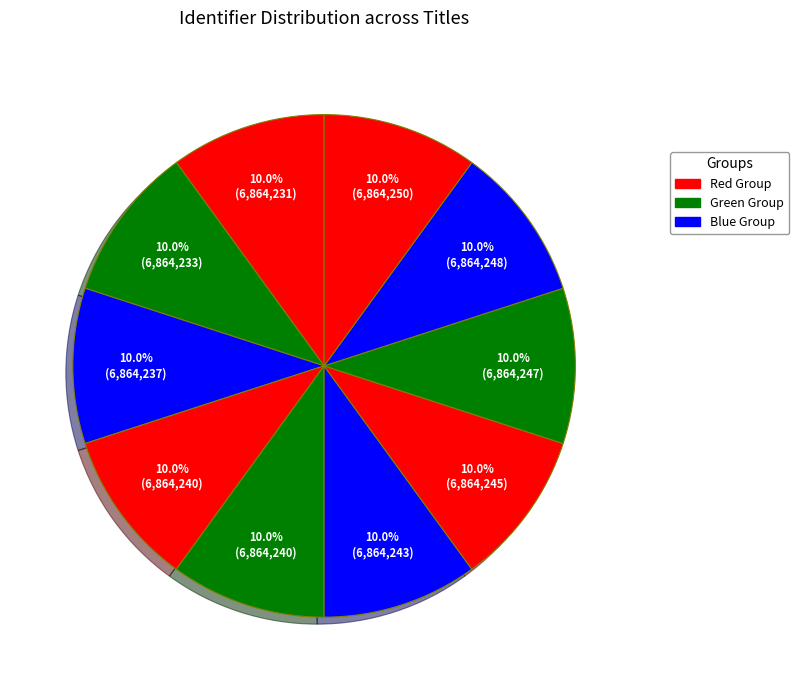

How many segments does this pie chart have?

10